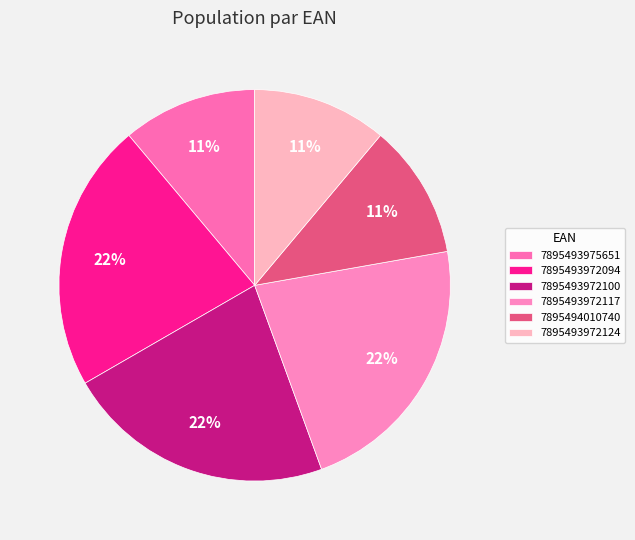

Is it true that 7895494010740 is 11% of the pie?

True